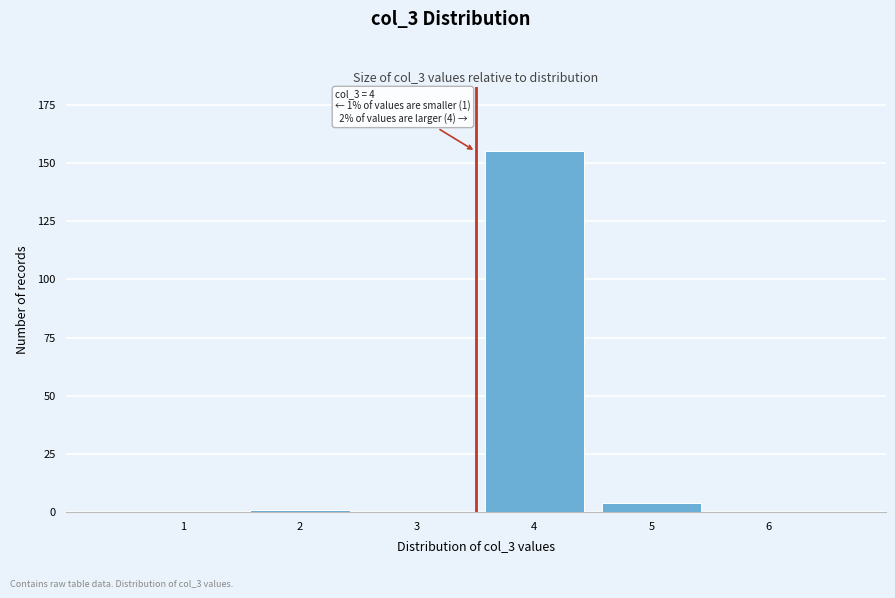

Reading left to right, extract all data points from this chart.

1=0	2=1	3=0	4=155	5=4	6=0